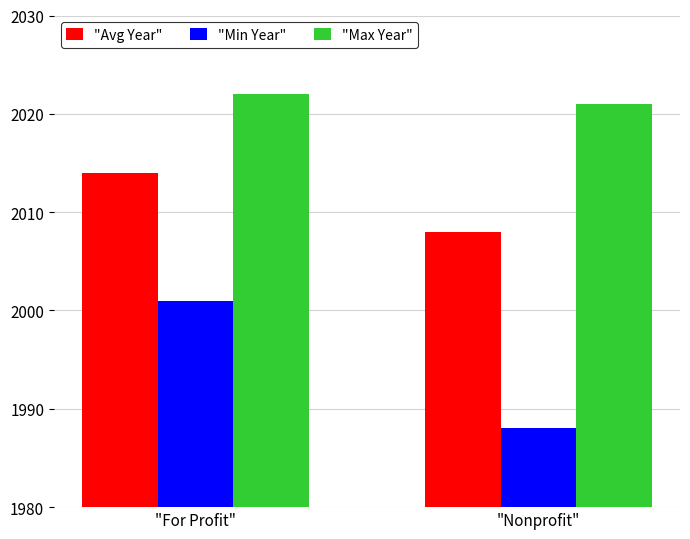

What is the difference between the highest and lowest values at "For Profit"?

21